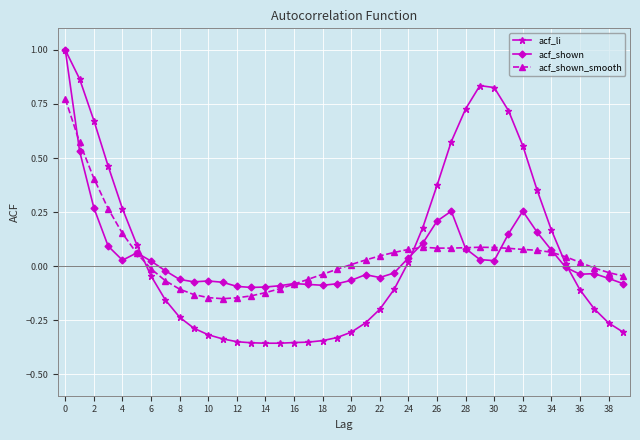

Which series has the largest range (max minus min)?

acf_li